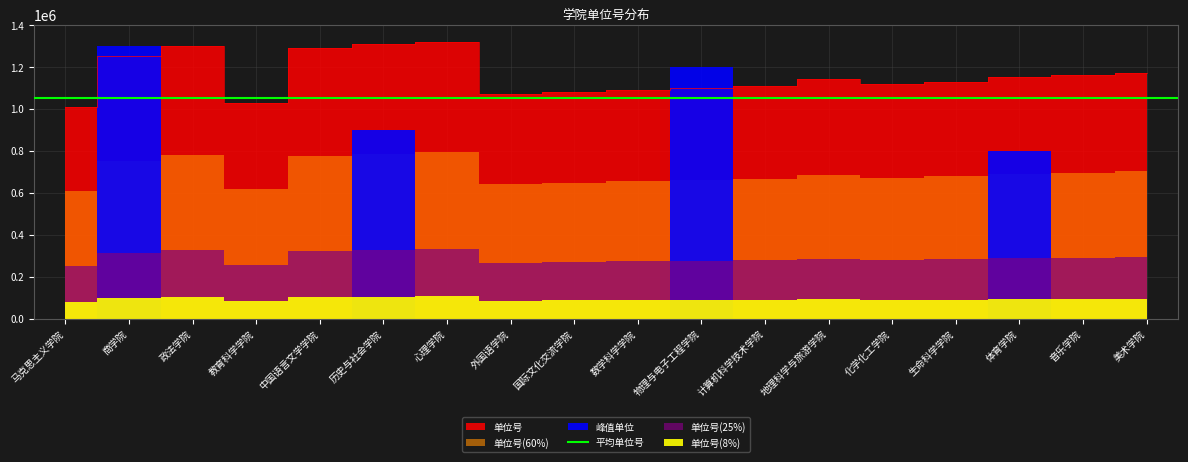

Which category has the highest value across all series?

心理学院